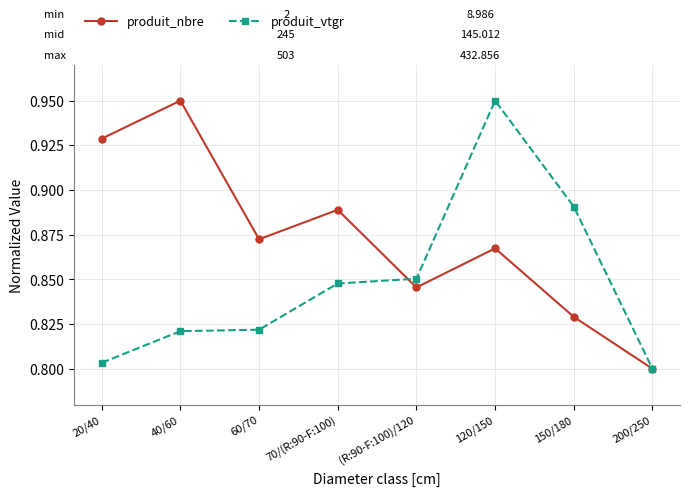

Where do produit_nbre and produit_vtgr first cross each other?

70/(R:90-F:100) and (R:90-F:100)/120